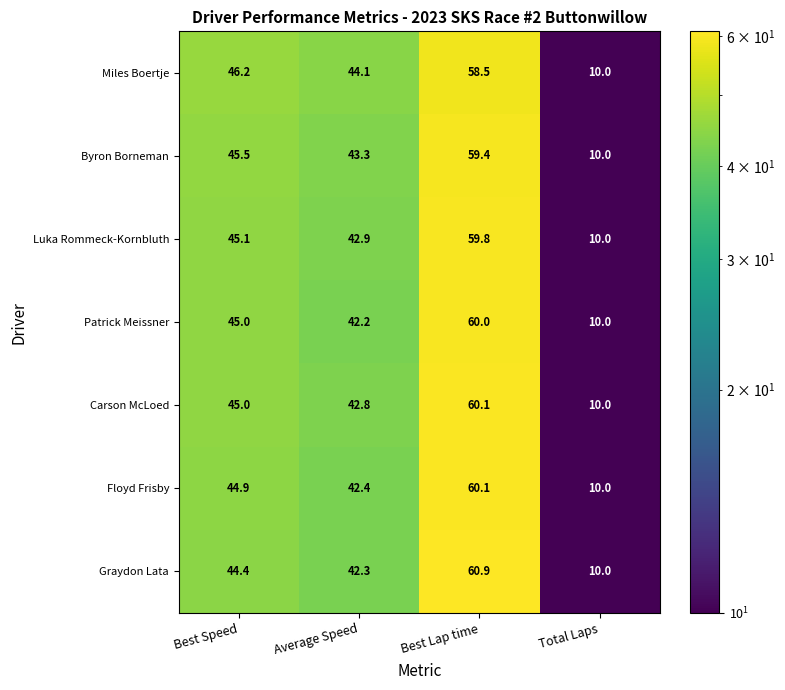

What is the difference between the highest and lowest values at Best Speed?

1.8